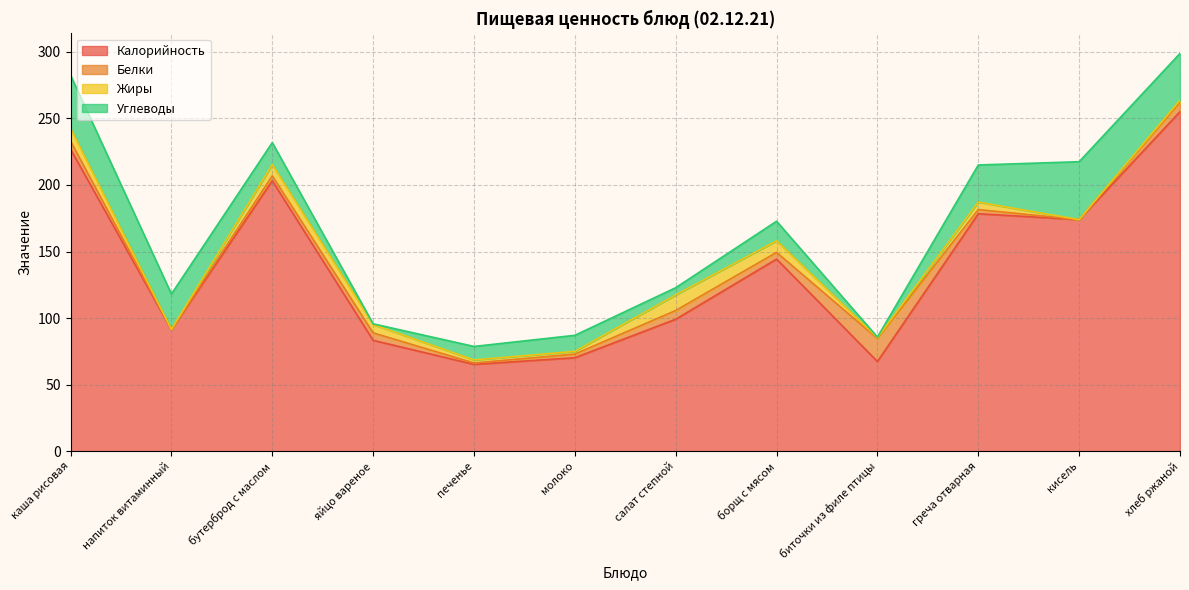

How many data points in Белки are above 5?

6